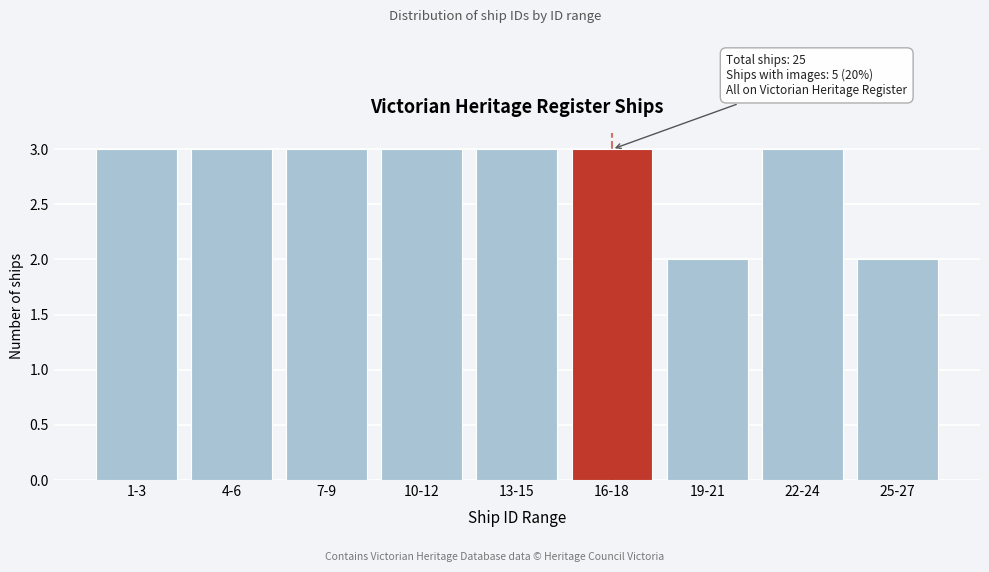

Reading right to left, transcribe all the data shown in this chart.

25-27=2	22-24=3	19-21=2	16-18=3	13-15=3	10-12=3	7-9=3	4-6=3	1-3=3